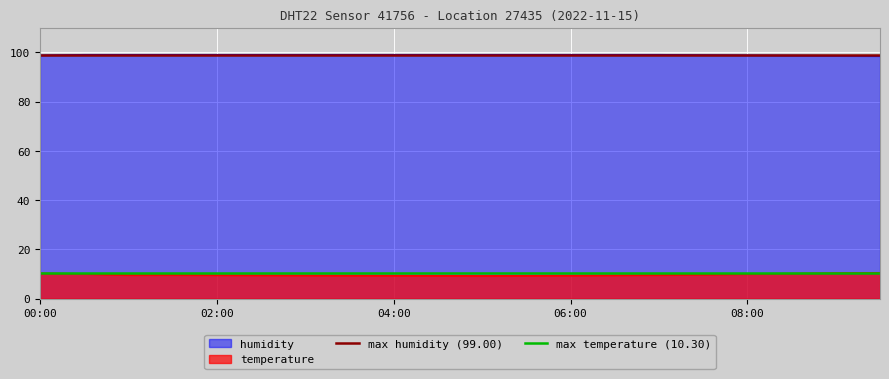

How many lines are shown in the chart?

2